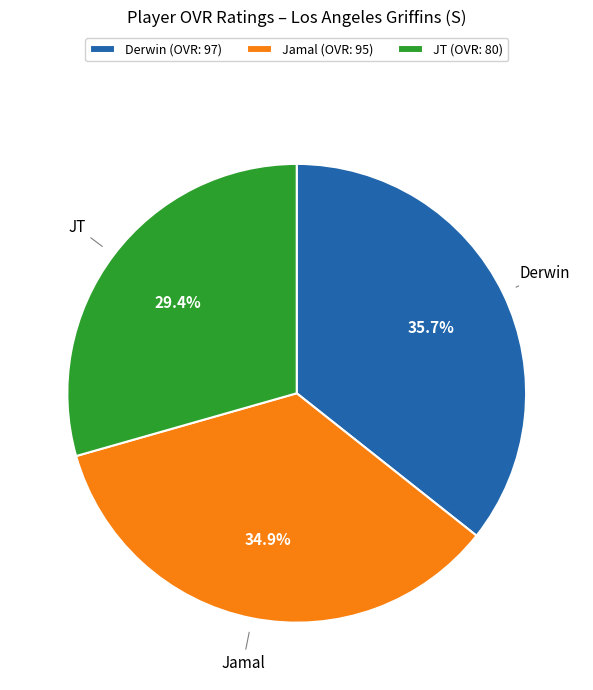

How many segments does this pie chart have?

3